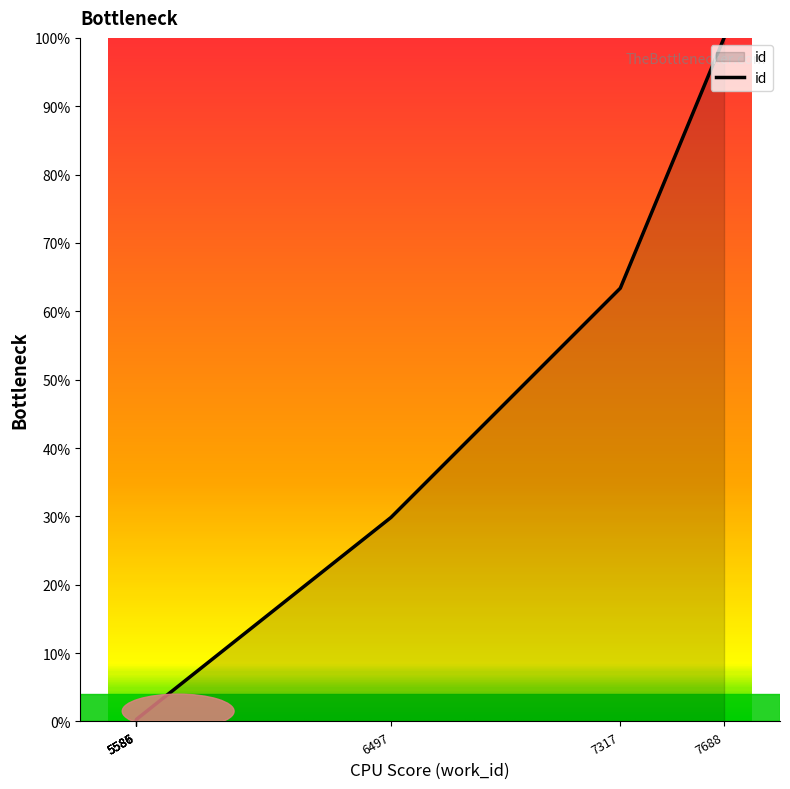

What is the difference between the second highest and minimum values?

63.4